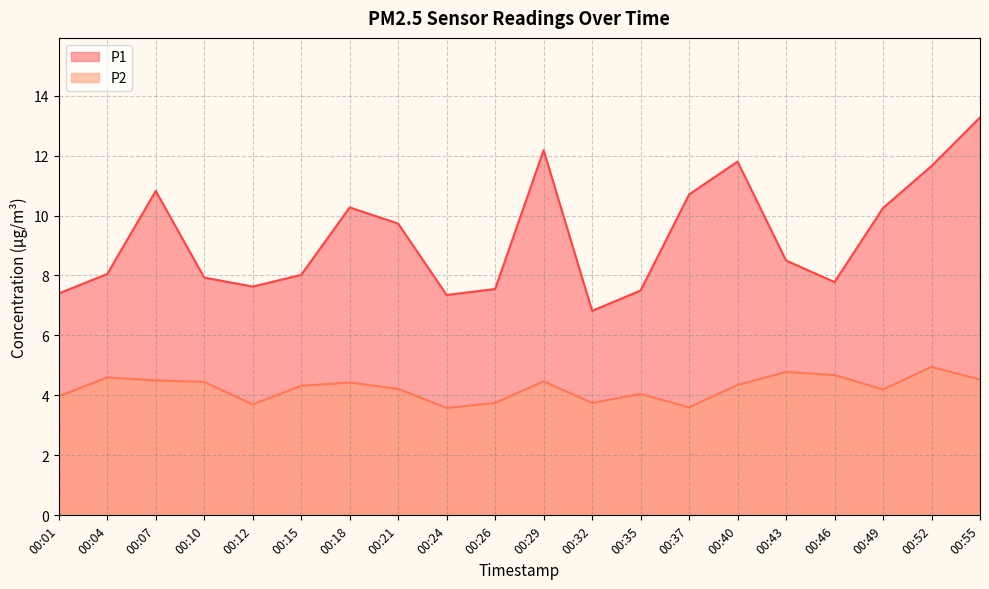

The value of P1 at 00:10 is 3.7. True or false?

False